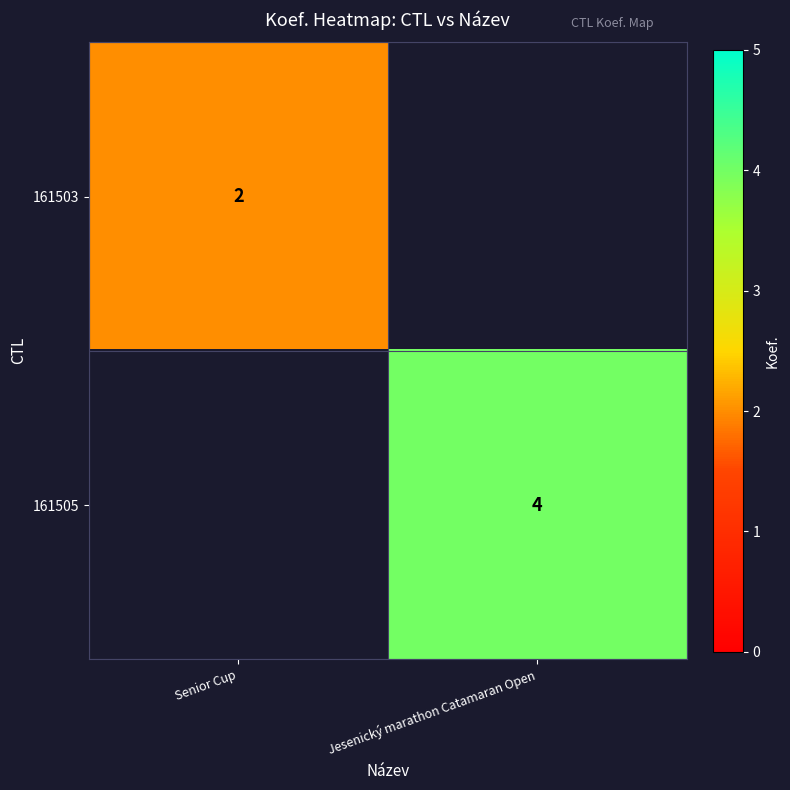

Is it true that 161505 equals 1.0 at Jesenický marathon Catamaran Open?

False